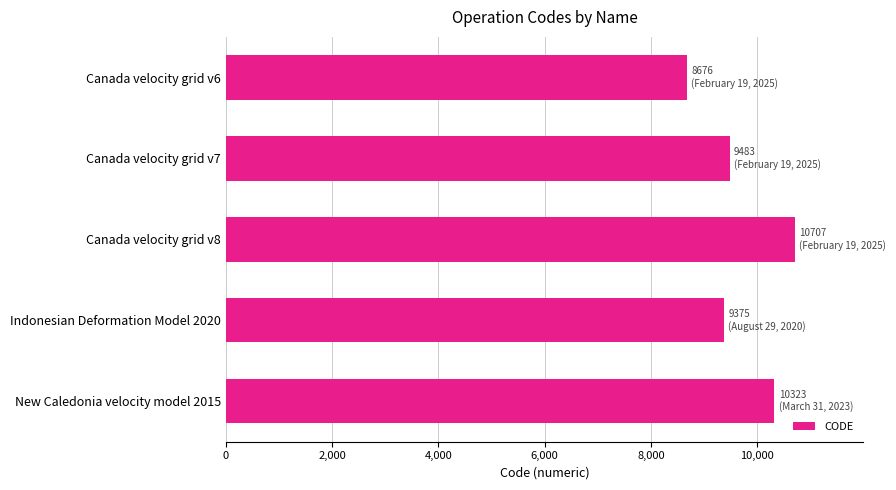

The value at Canada velocity grid v8 is 10707. True or false?

True